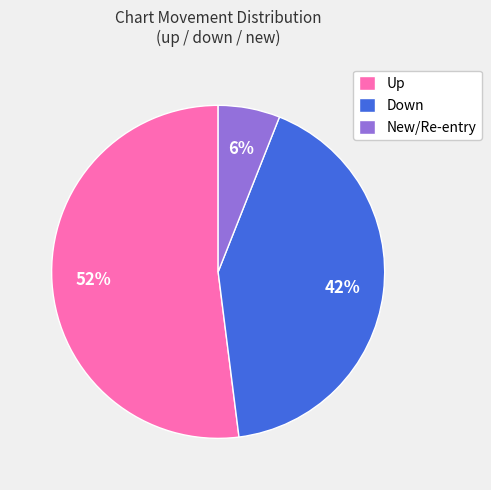

Combined, do Down and Up account for over 50%?

Yes